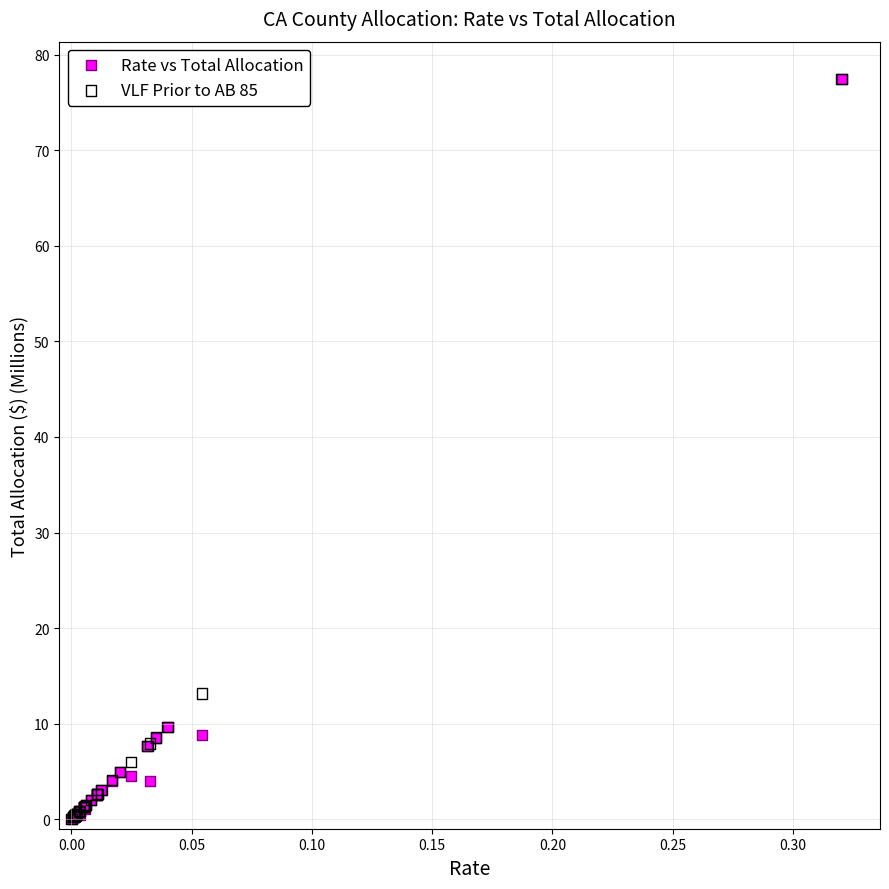

In the Rate vs Total Allocation series, what Y value is closest to 38?

9.7